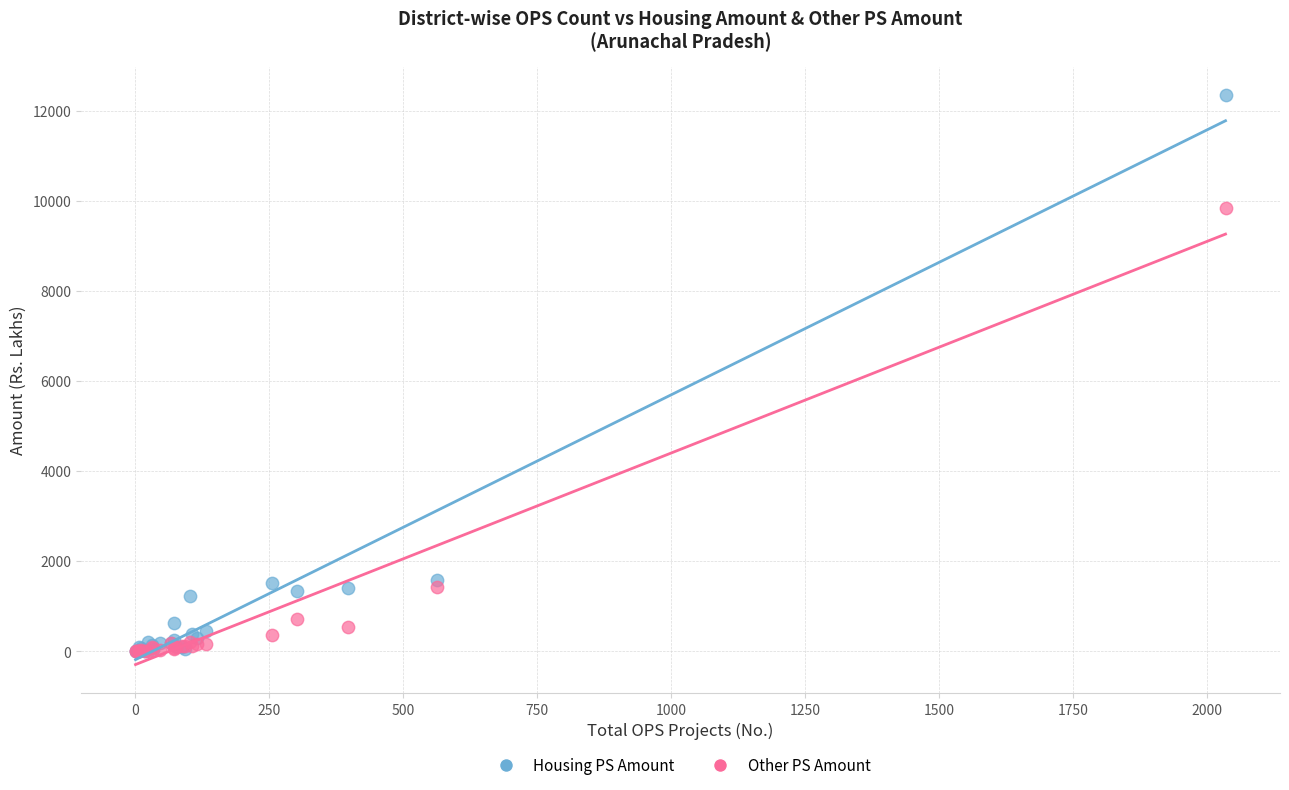

In the Housing PS Amount series, what Y value is closest to 6176?

1573.6